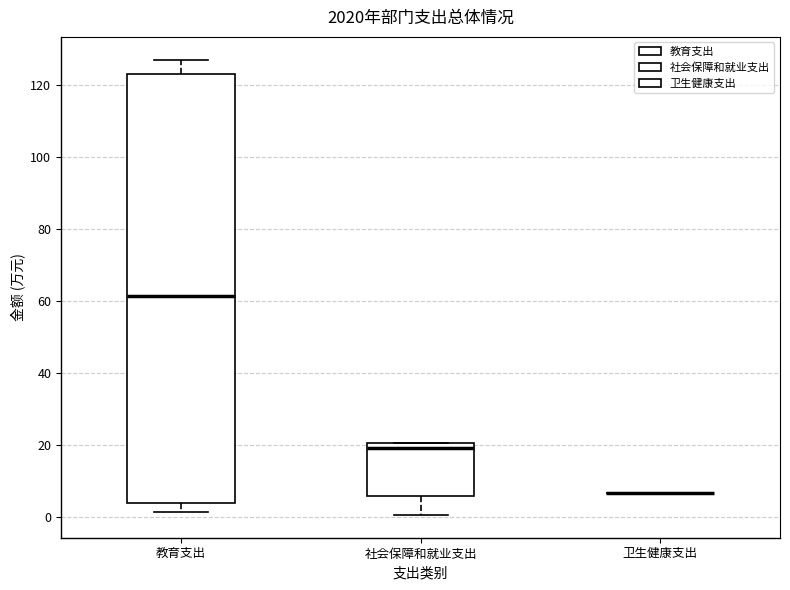

Reading left to right, read every box against the y-axis: the position of its median line, the range the box covers, and the ends of its whiskers. The values are not printed on the chart, so give them approximately, as read against the axis.

教育支出: median 62, box 4 to 122, whiskers 2 to 126
社会保障和就业支出: median 20 (just below the box's upper edge), box 6 to 20, whiskers 0 to 20
卫生健康支出: box collapsed to a line at 6, whiskers 6 to 6